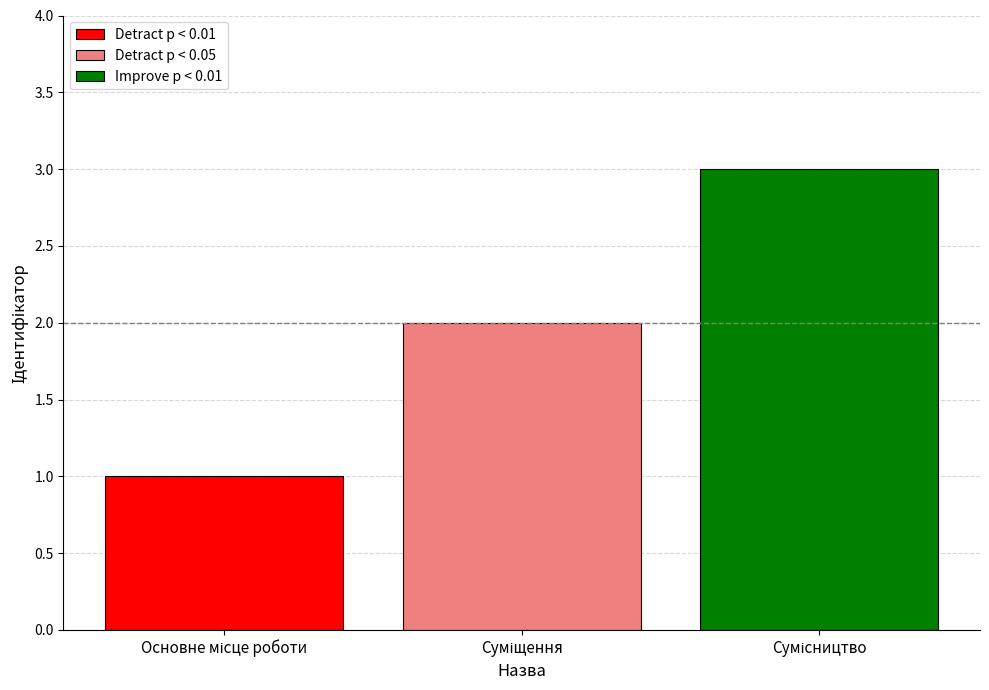

Are the bars grouped side by side (vs. stacked)?

Yes